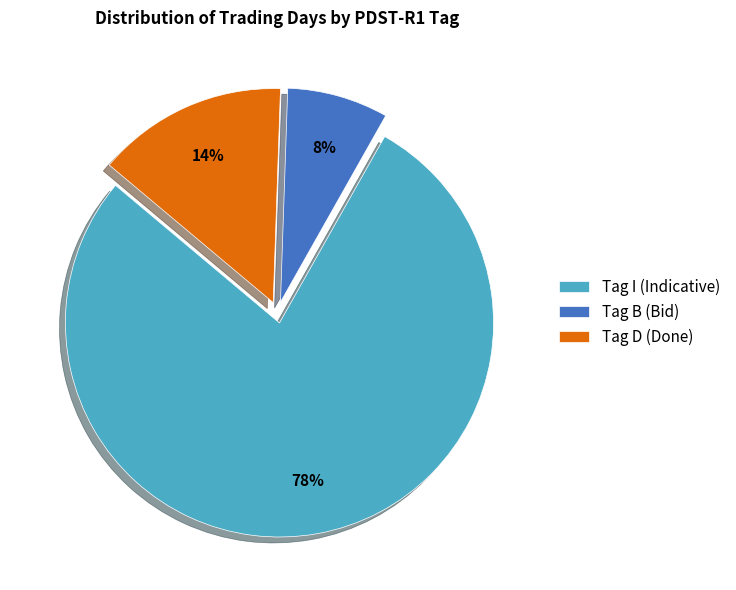

To the nearest percent, what is the average slice percentage?

33%